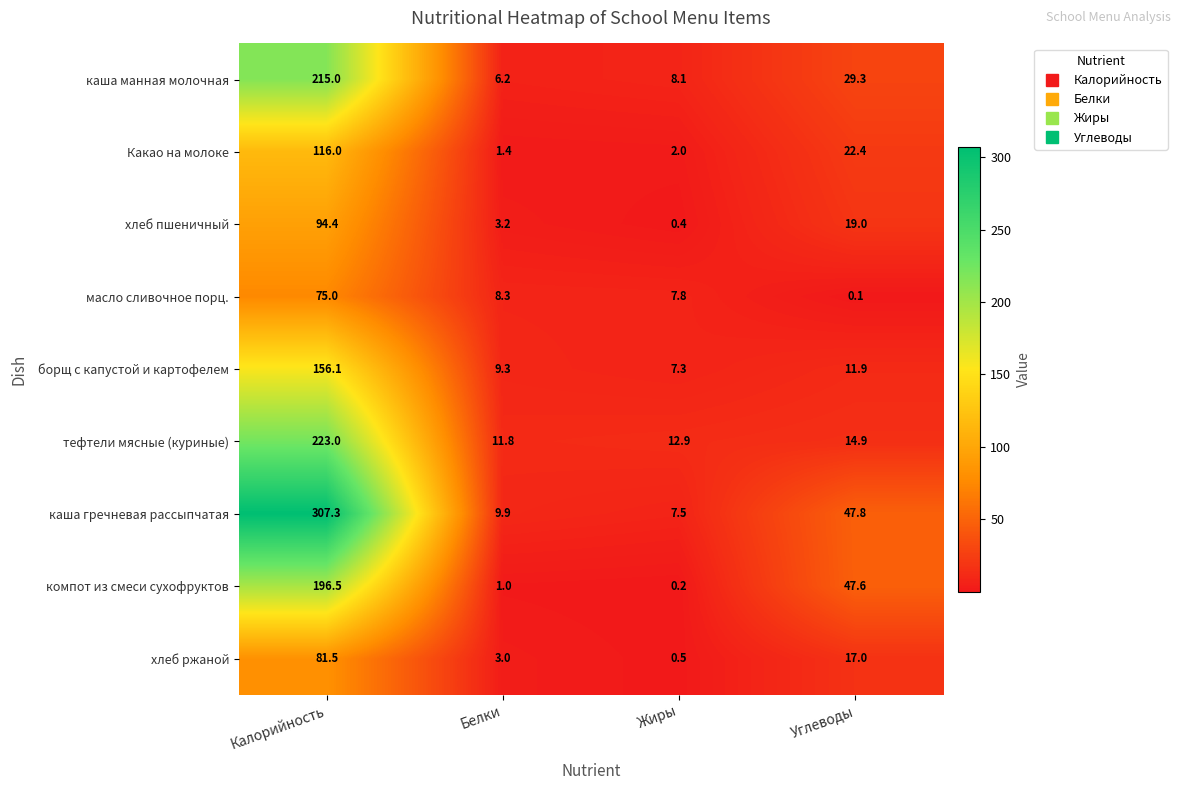

At how many categories does at least one series exceed 206?

1